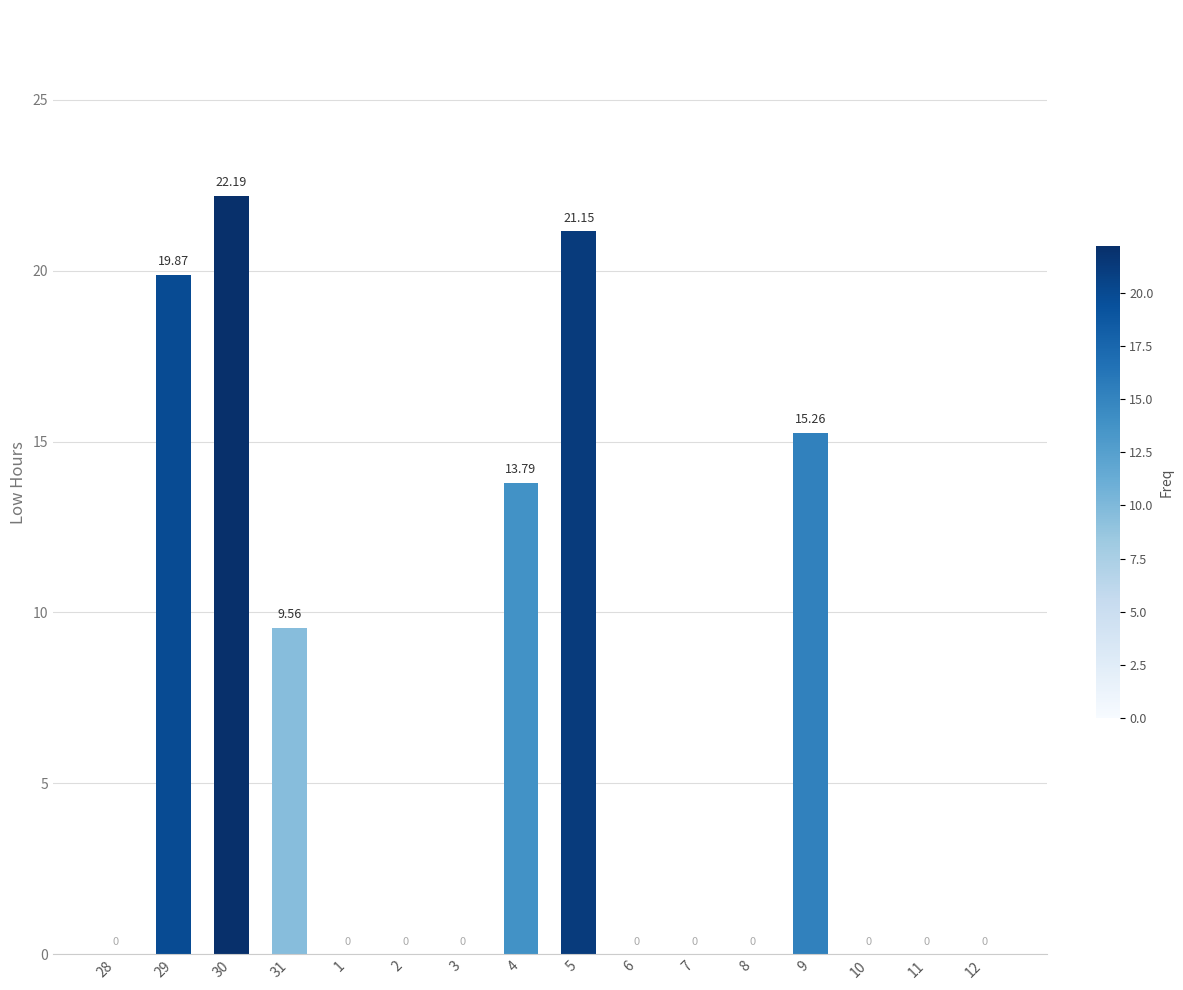

Is it true that the value at 7 is 0.0?

True